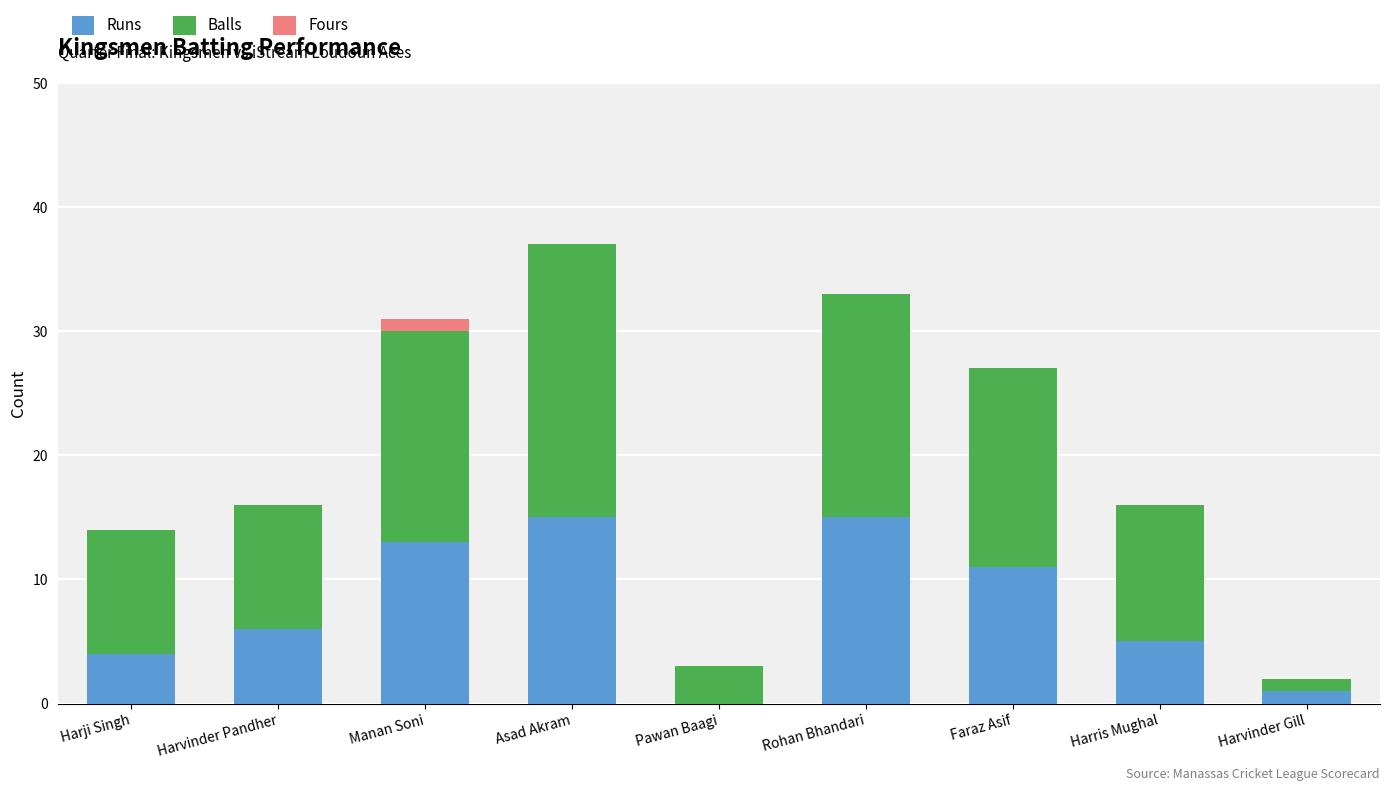

At which category is the sum across all series the highest?

Asad Akram